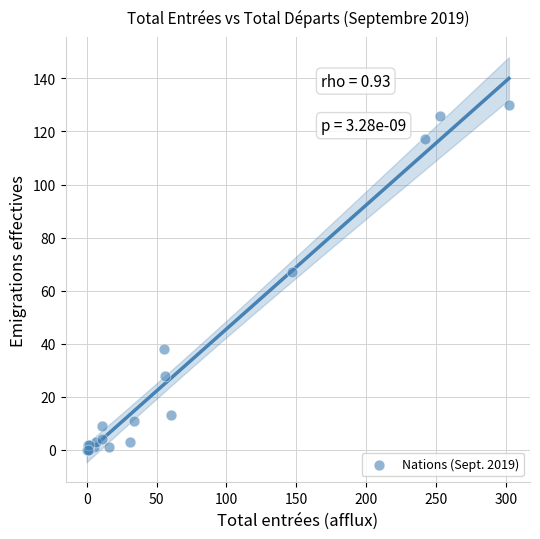

What Y value in the scatter plot is closest to 65?

67